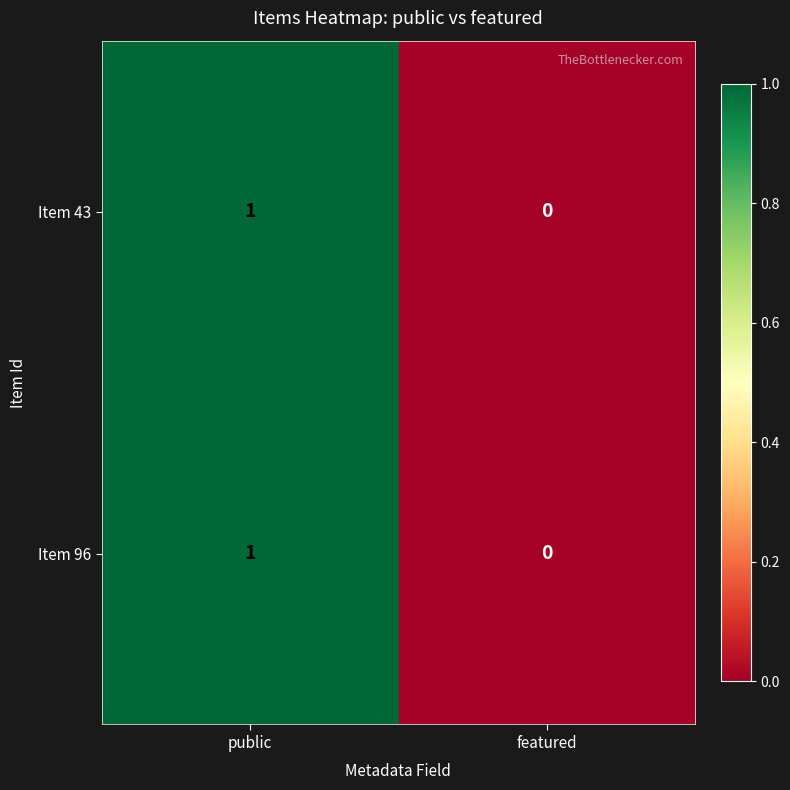

Where is Item 96 nearest to the value 0?

featured